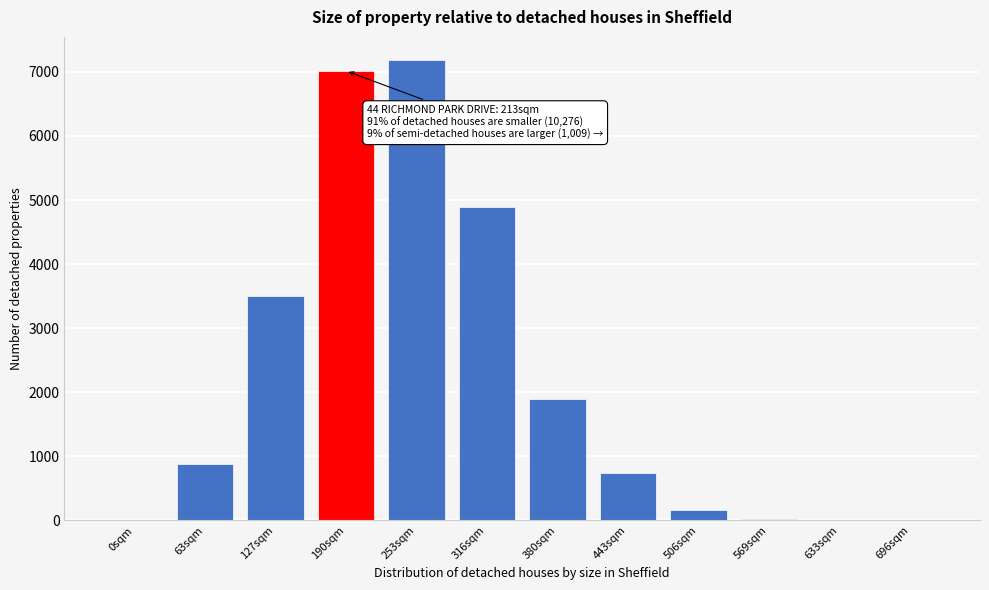

The chart shows a value of 7186 at 253sqm. True or false?

True